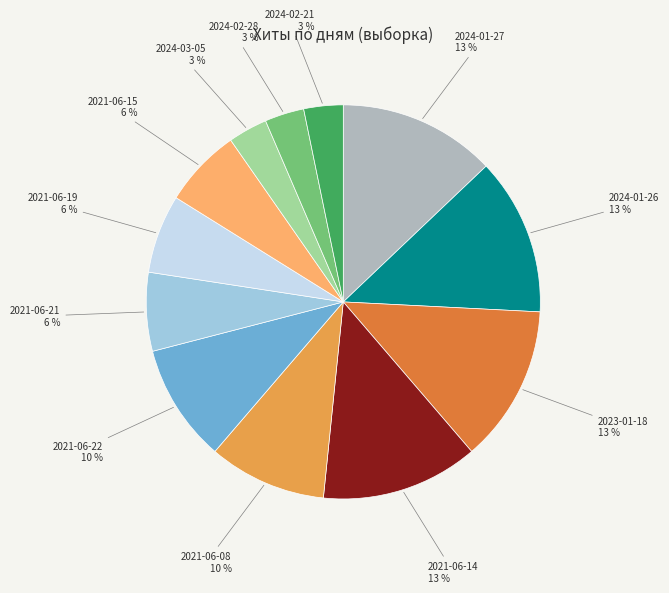

How many slices are in this pie chart?

12